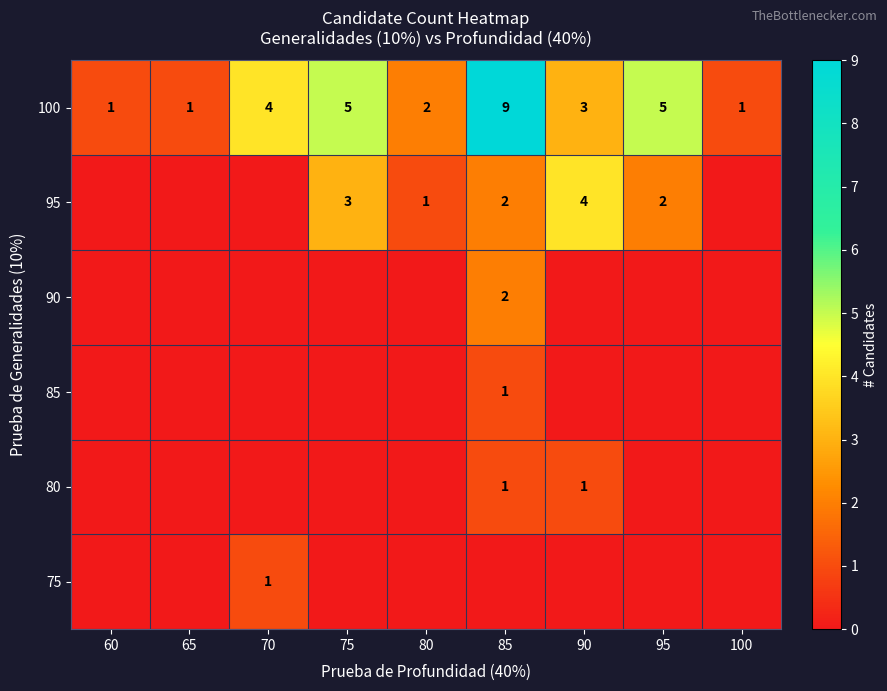

Read the 100 value at 100.

1